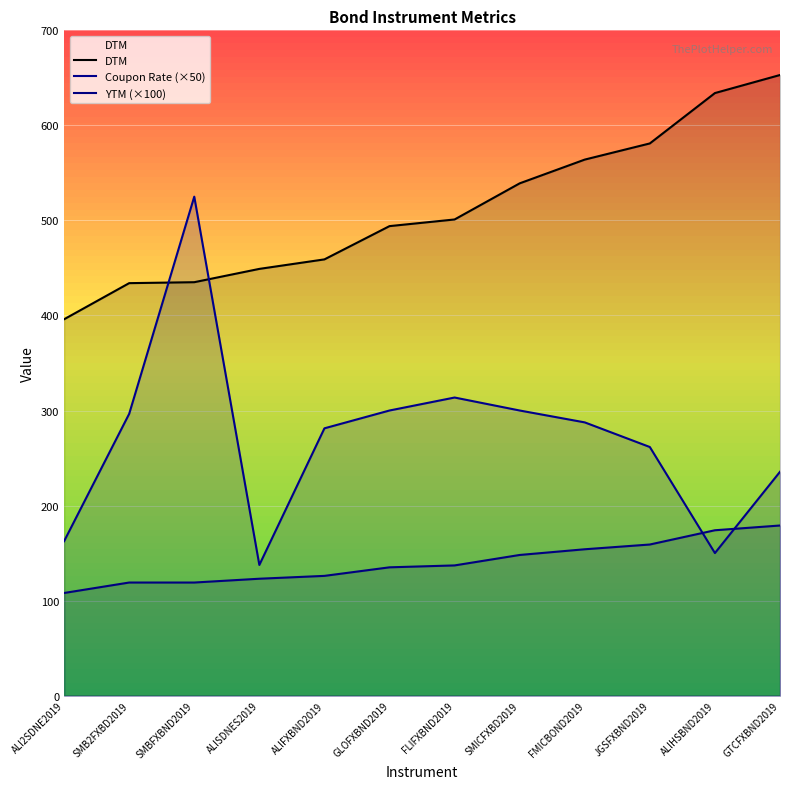

How many interior local valleys does the Coupon Rate (×50) series have?

2